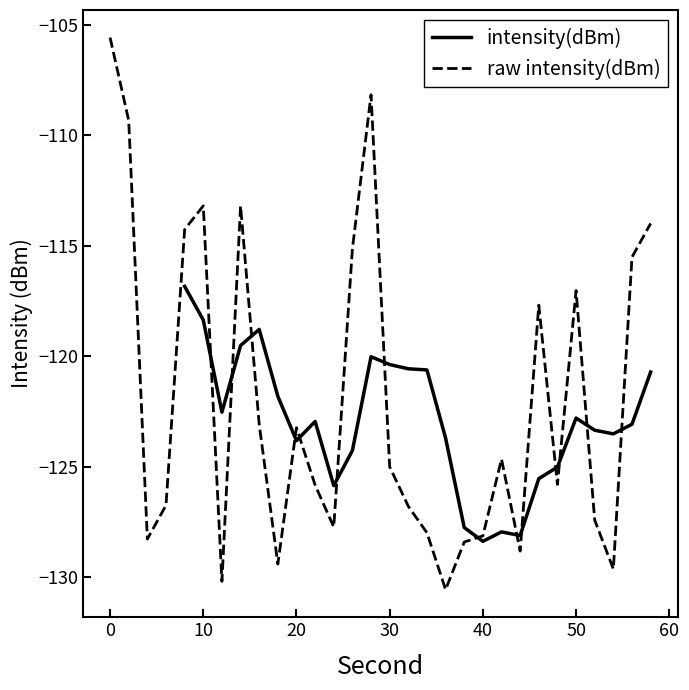

What is the sum of all values?

-3660.9